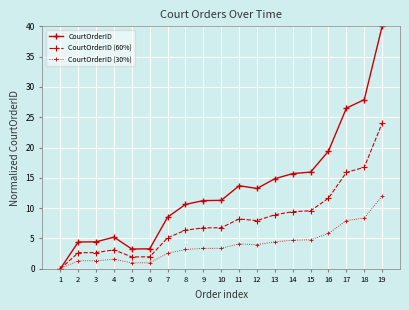

At which category does the chart reach its peak across all series?

19